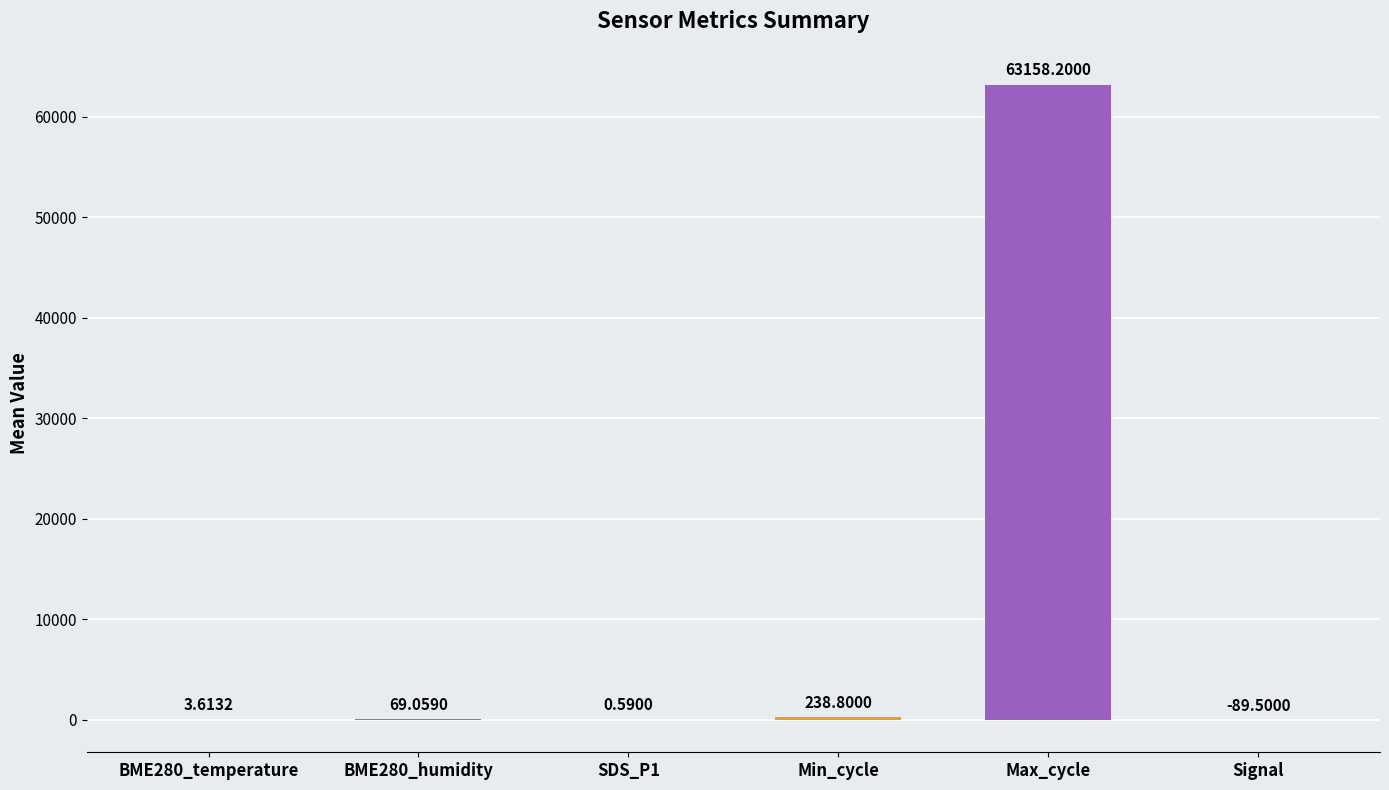

Which has a higher value, Signal or Max_cycle?

Max_cycle